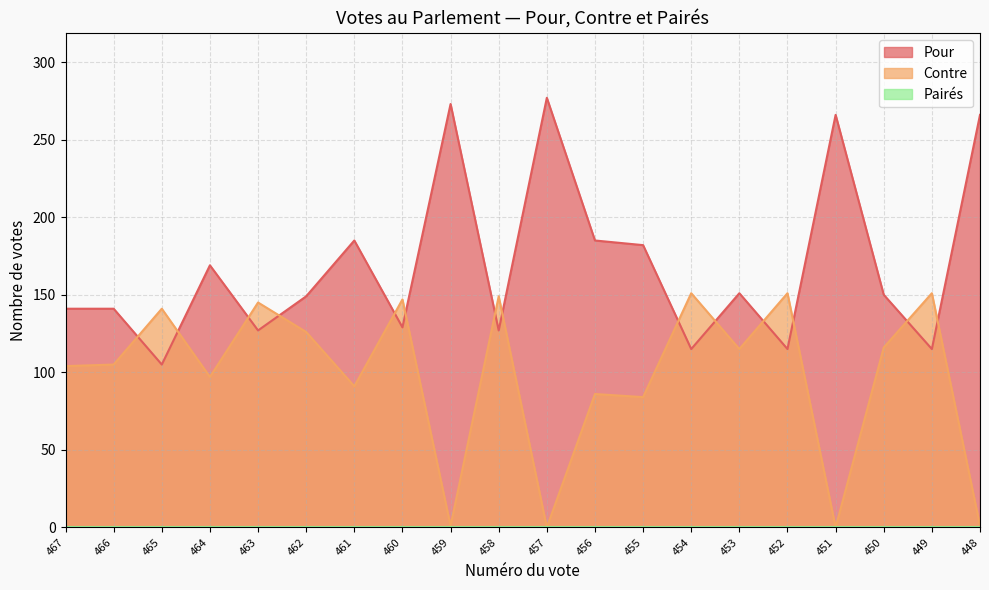

Which series has the largest range (max minus min)?

Pour